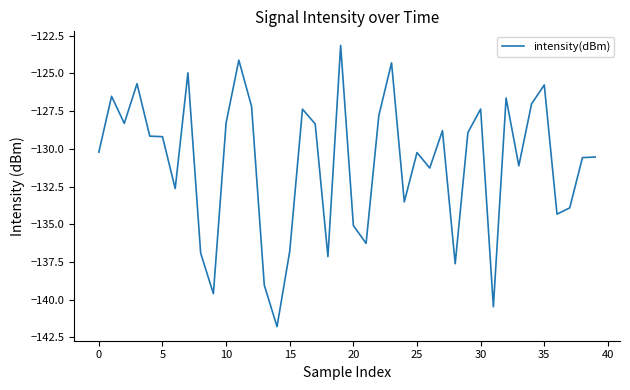

What is the smallest value displayed?

-141.8